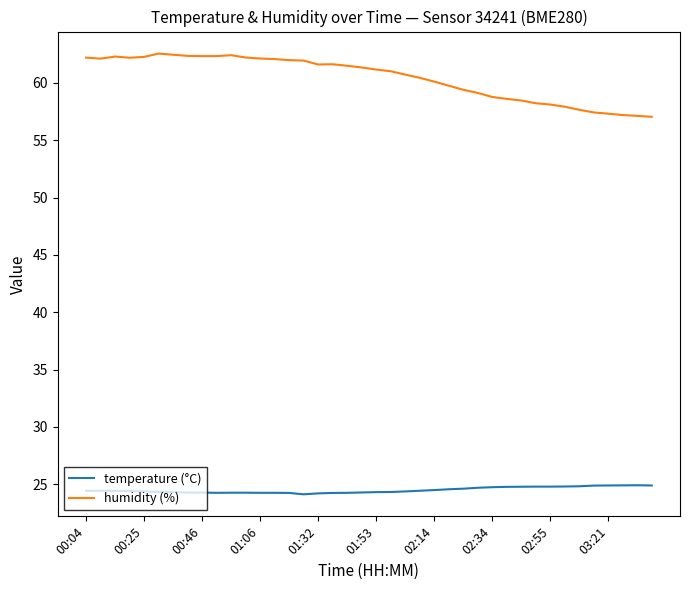

Is this an area chart (filled region under the line)?

No